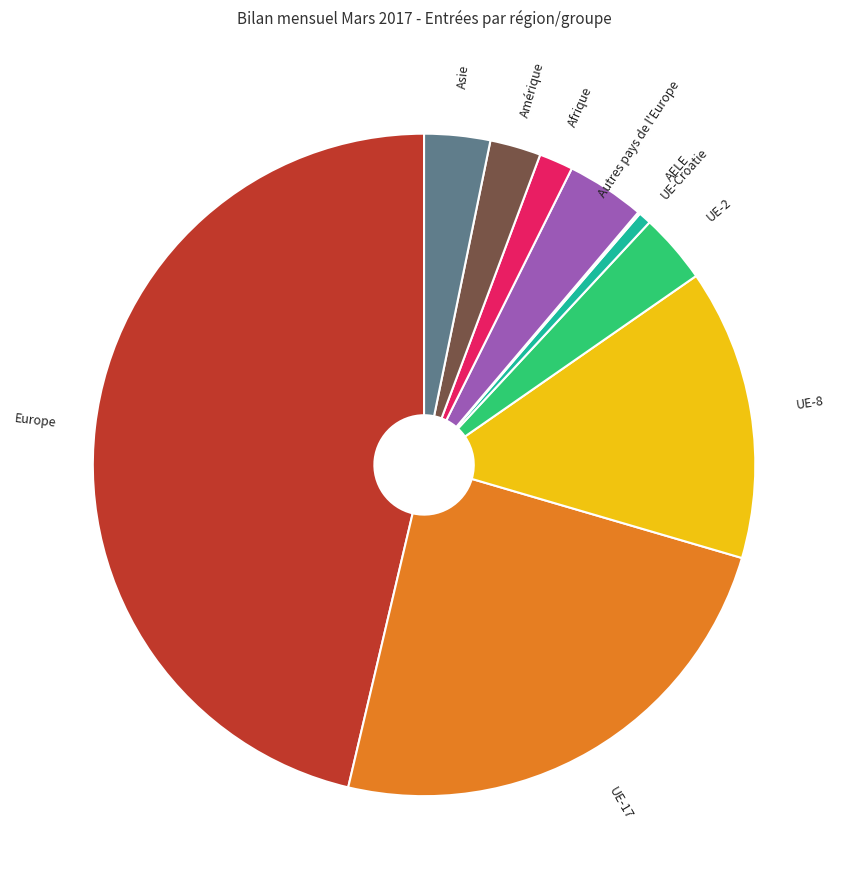

Is it true that Europe is 46% of the pie?

True